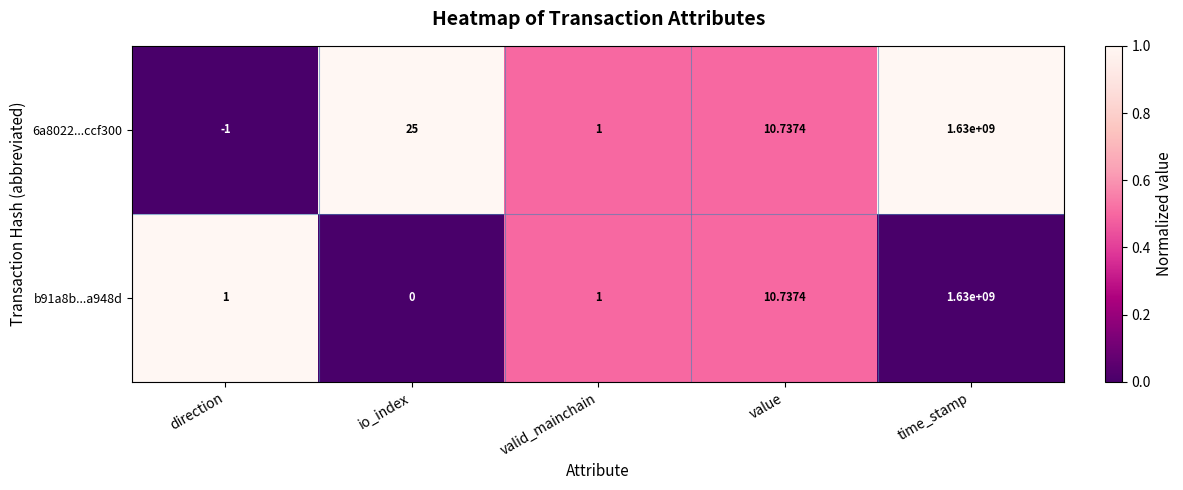

At which category does the chart reach its minimum across all series?

direction